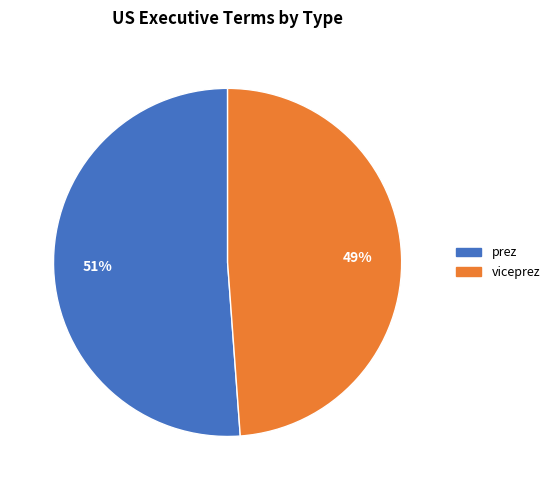

What is the majority slice?

prez